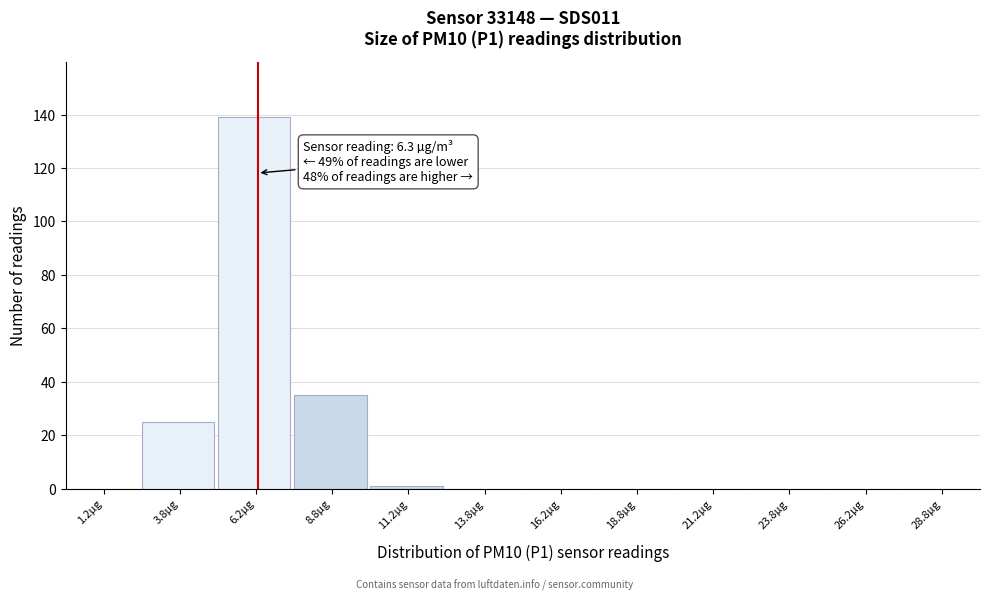

Over which range of the x-axis is the bar tallest?

5.0 to 7.5